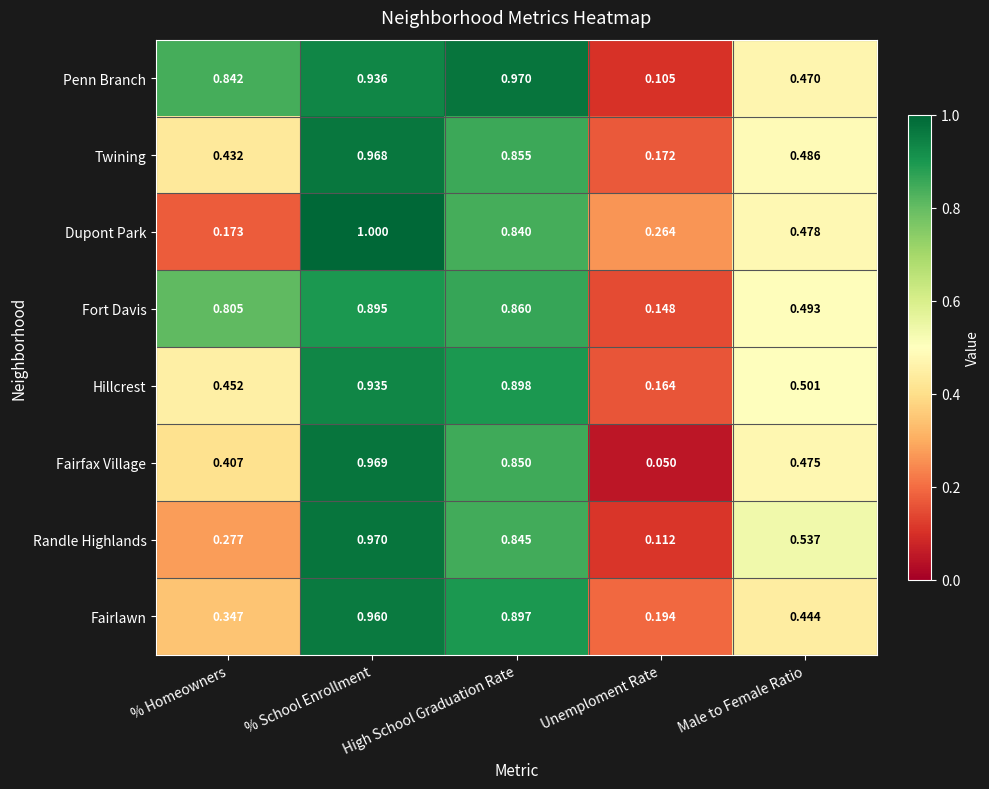

At High School Graduation Rate, list the series in order from largest to smallest.

Penn Branch, Hillcrest, Fairlawn, Fort Davis, Twining, Fairfax Village, Randle Highlands, Dupont Park